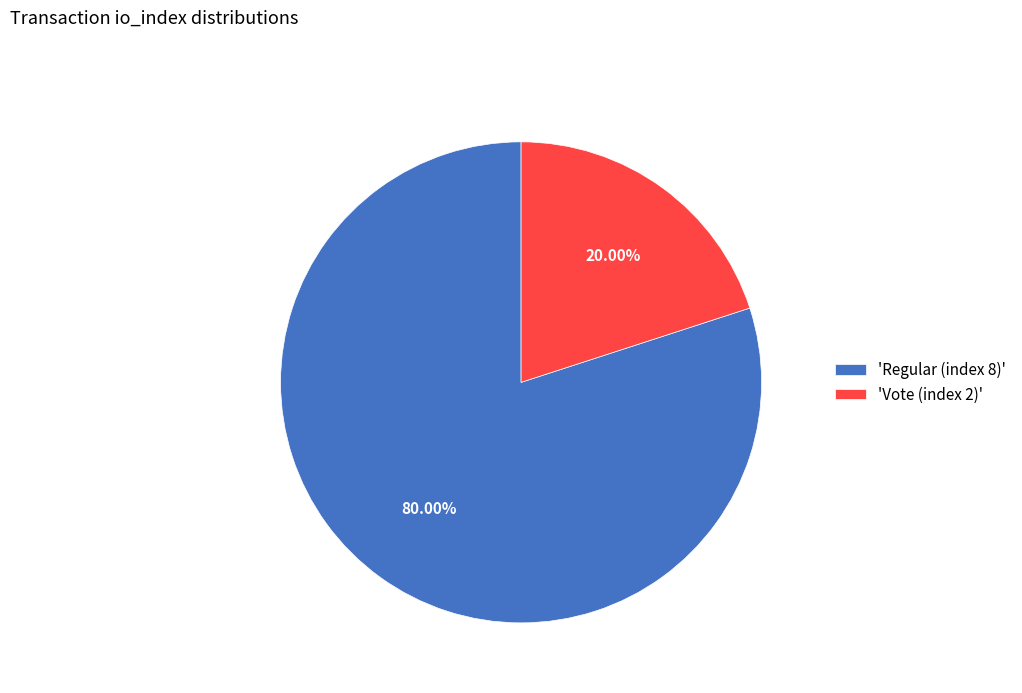

How many slices are in this pie chart?

2